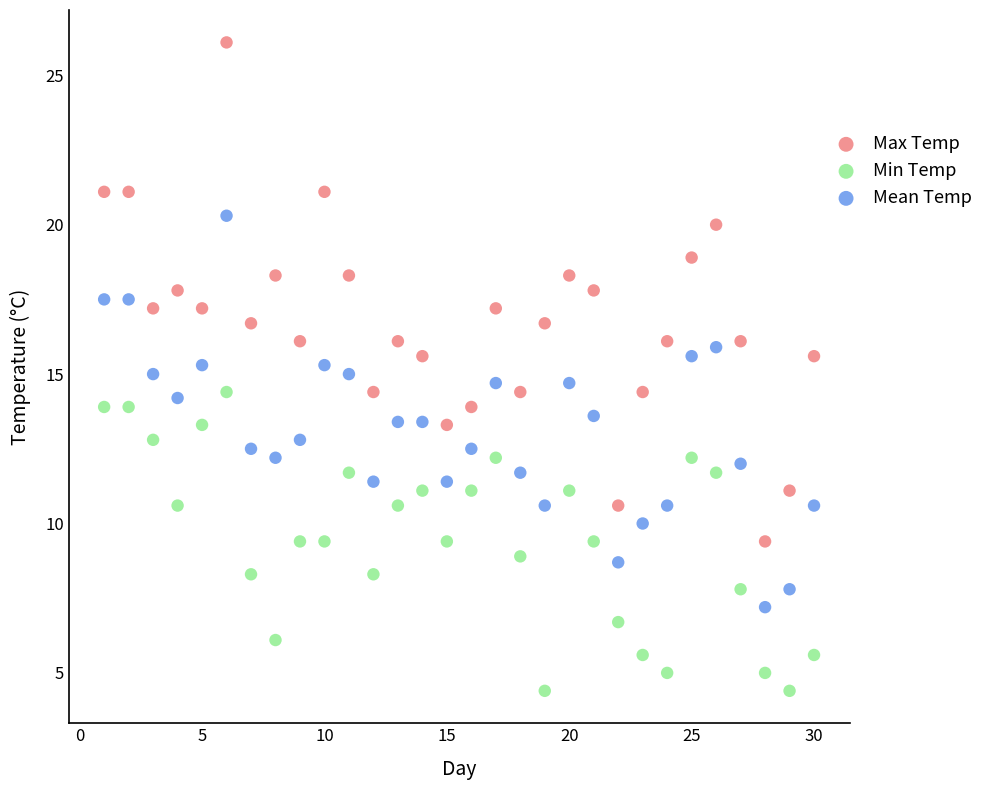

Which series reaches the minimum Y coordinate?

Min Temp